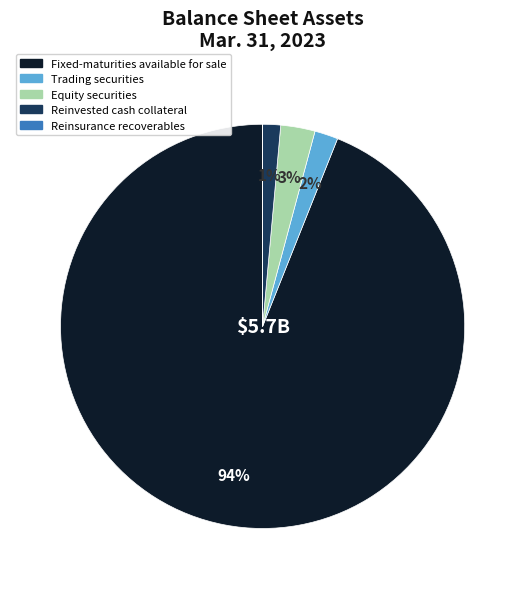

Is the sum of Reinvested cash collateral and Trading securities greater than half?

No